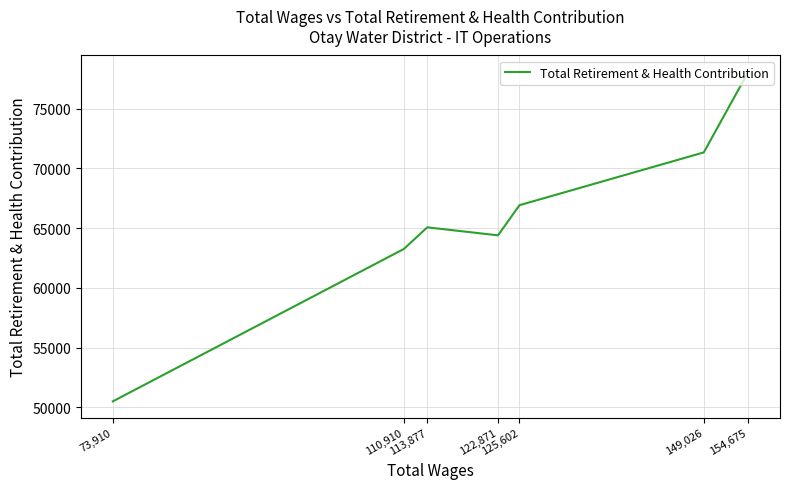

What is the greatest value displayed?

78086